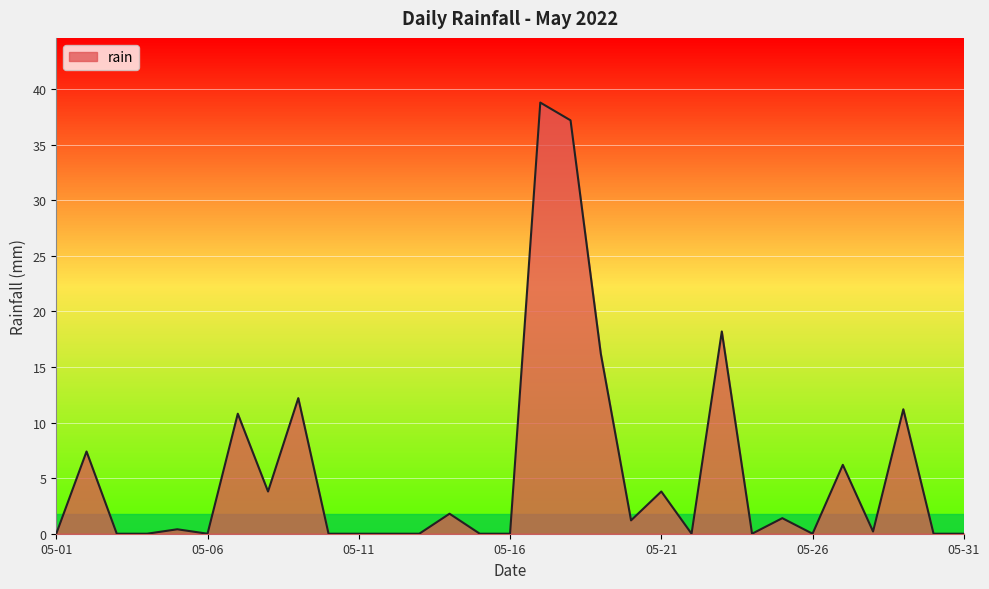

How many distinct data groups are displayed?

1